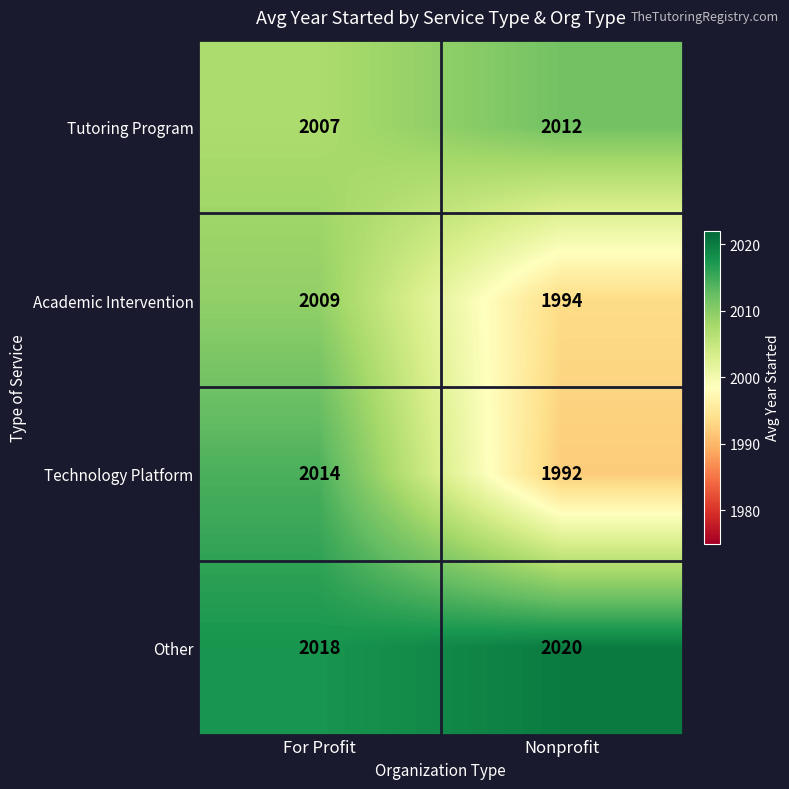

What is the minimum value shown in the chart?

1992